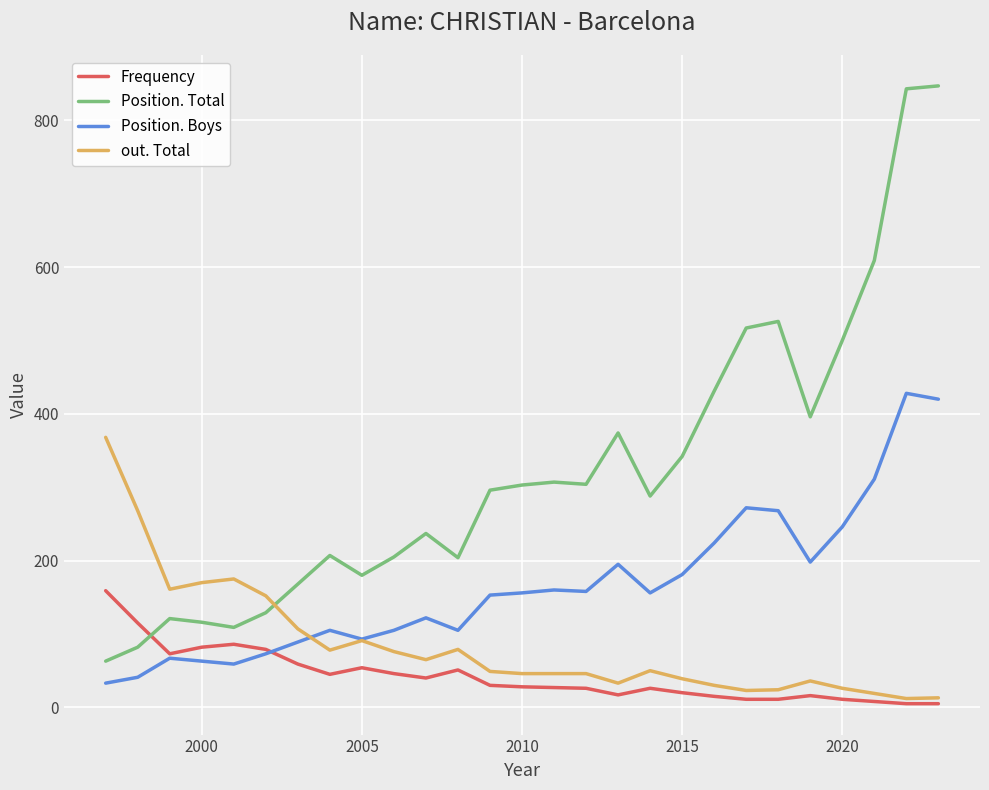

Which series ends up on top after the final intersection of Position. Total and out. Total?

Position. Total